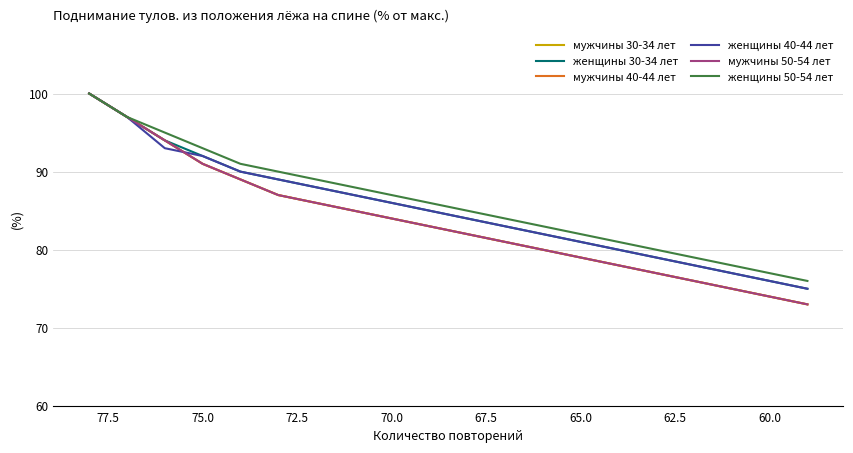

True or false: женщины 40-44 лет and женщины 30-34 лет intersect in this chart.

False